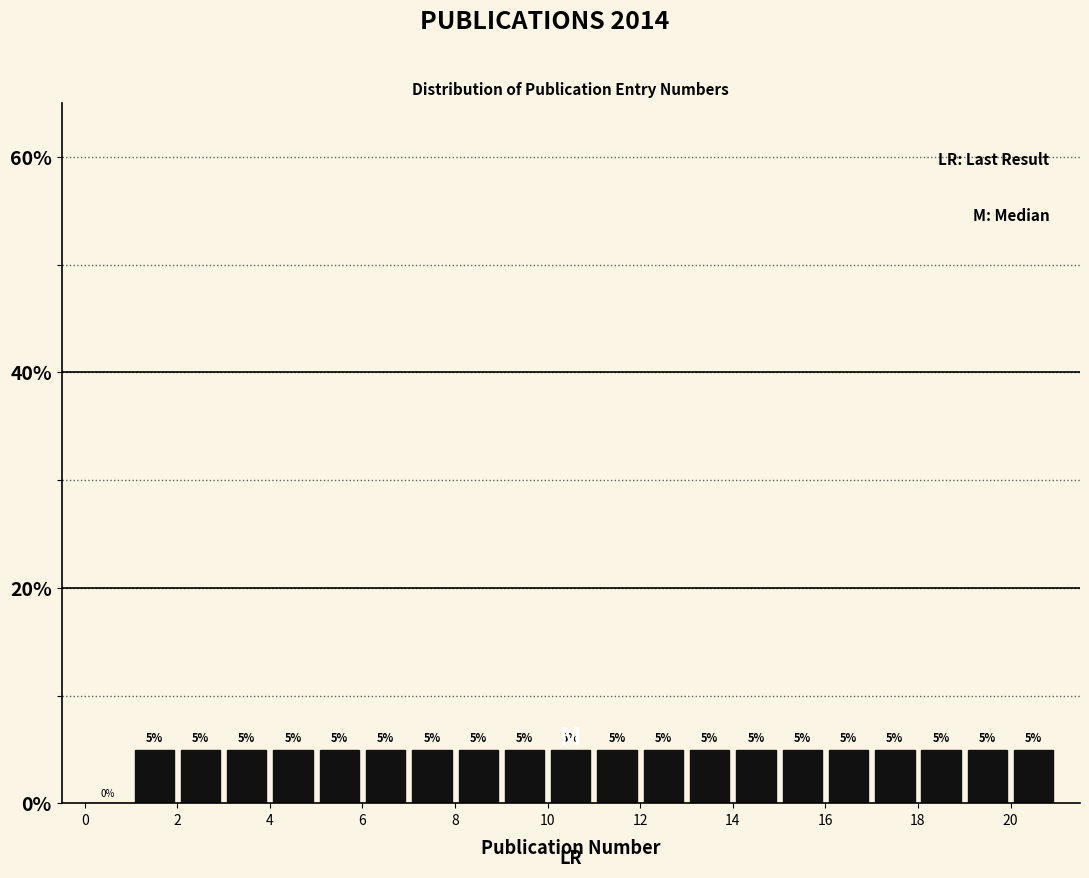

Reading left to right, list every bar in this chart as the range it spans on the x-axis followed by its height.

0 to 1: 0
1 to 2: 5
2 to 3: 5
3 to 4: 5
4 to 5: 5
5 to 6: 5
6 to 7: 5
7 to 8: 5
8 to 9: 5
9 to 10: 5
10 to 11: 5
11 to 12: 5
12 to 13: 5
13 to 14: 5
14 to 15: 5
15 to 16: 5
16 to 17: 5
17 to 18: 5
18 to 19: 5
19 to 20: 5
20 to 21: 5